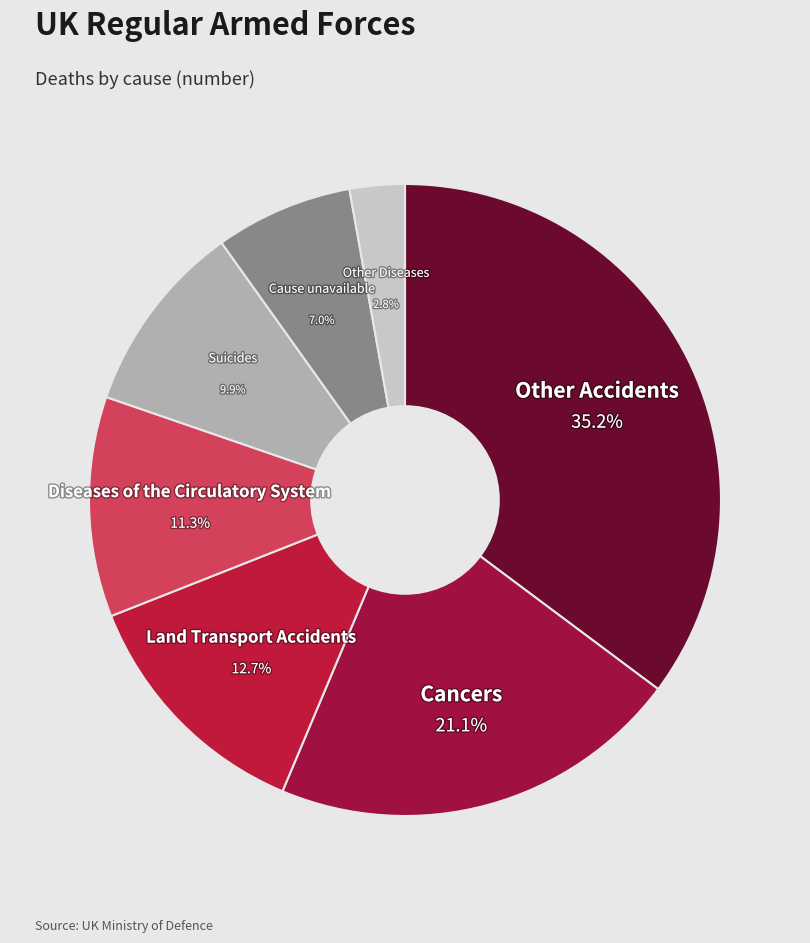

To the nearest percent, what is the average slice percentage?

14%